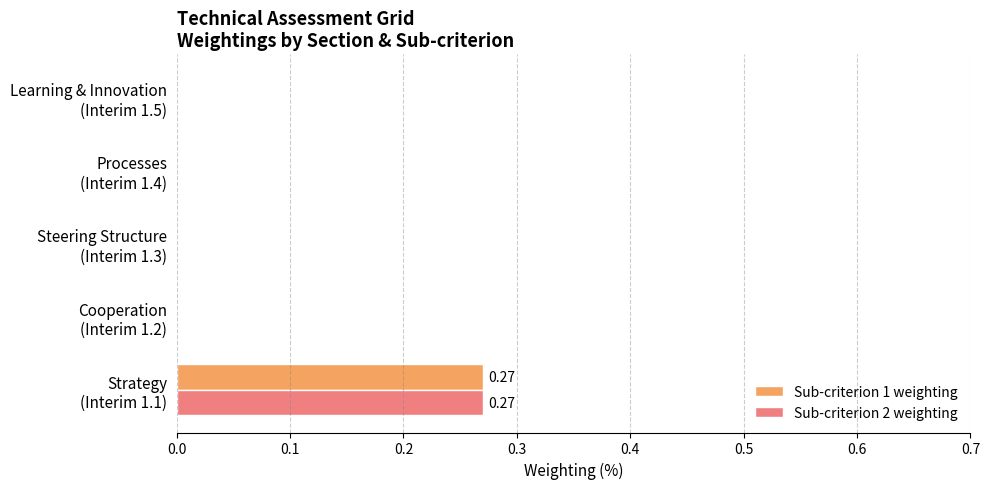

What is the sum of all Sub-criterion 1 weighting values?

0.3